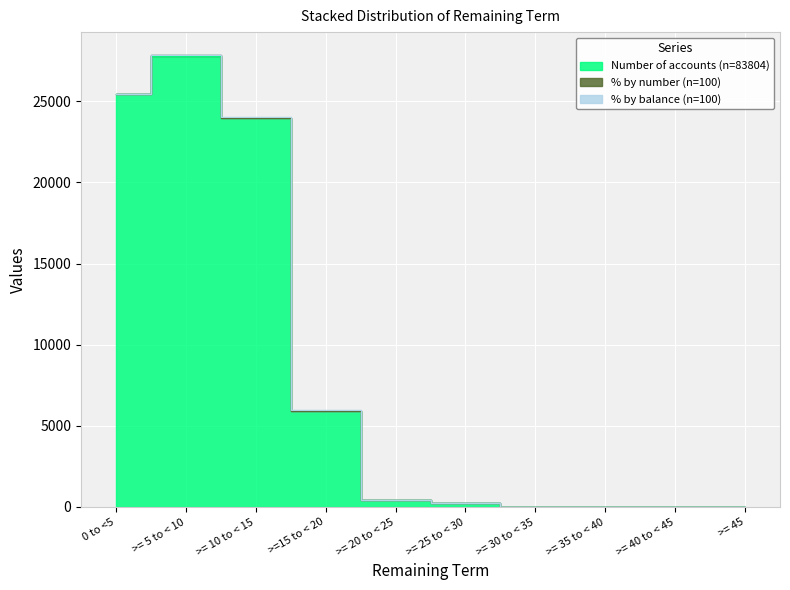

What position from the right is >= 5 to < 10?

9